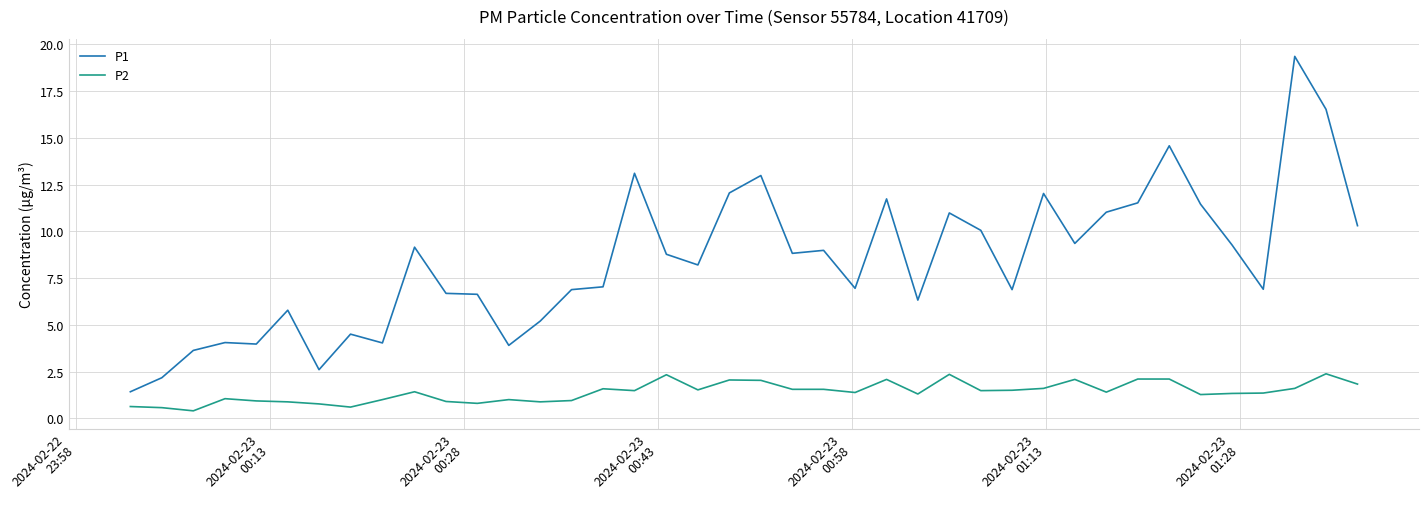

What is the highest value of the P2 series?

2.4